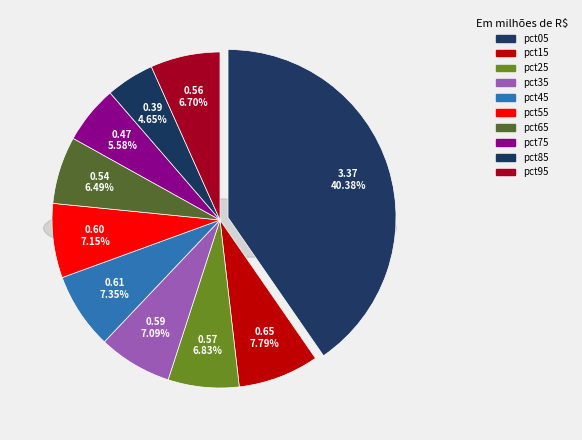

Count the number of slices in the pie.

10